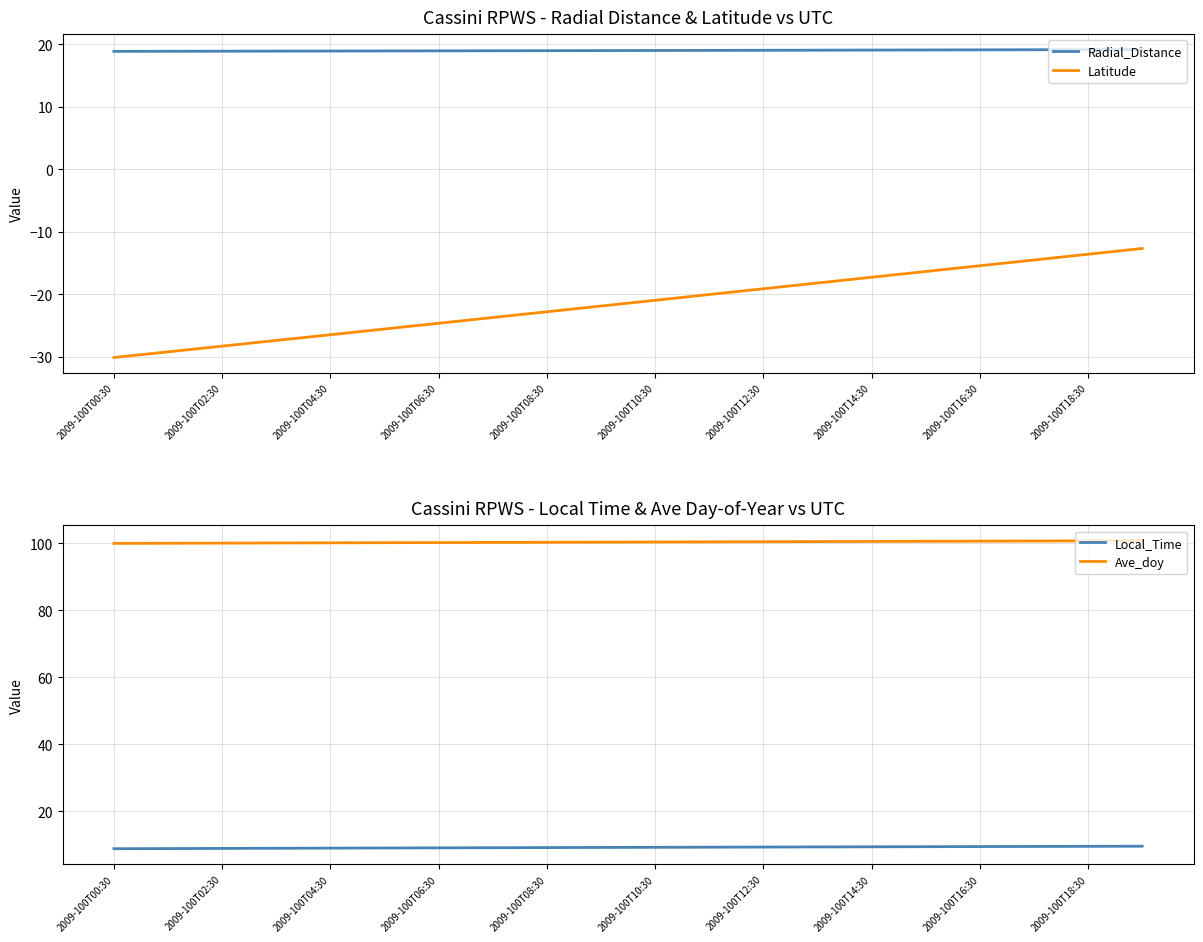

True or false: Local_Time and Radial_Distance cross at least once.

False